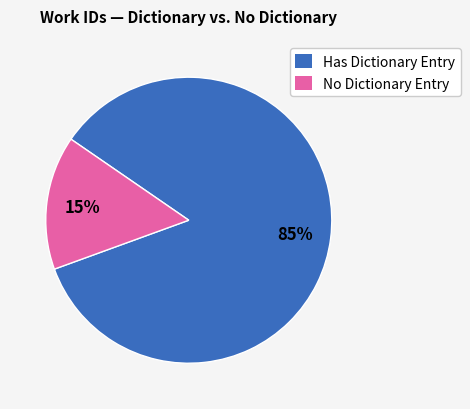

To the nearest percent, what is the average slice percentage?

50%